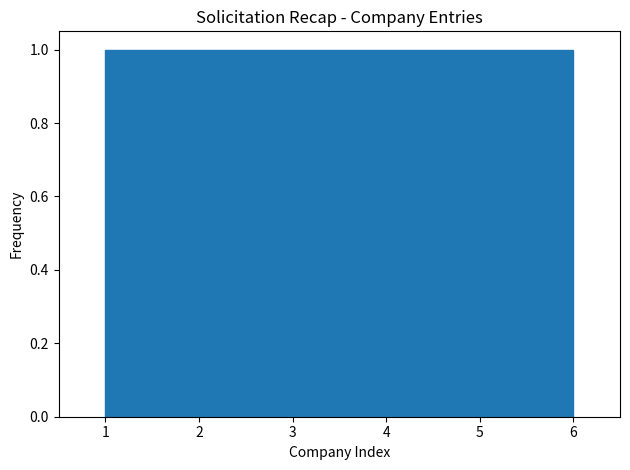

Reading left to right, transcribe this chart: for each bar, give the range it covers on the x-axis and its height. Neither the bar edges nor the heights are printed on the chart, so give them approximately, as read against the axes.

1.0 to 1.8: 1
1.8 to 2.7: 1
2.7 to 3.5: 1
3.5 to 4.3: 1
4.3 to 5.2: 1
5.2 to 6.0: 1